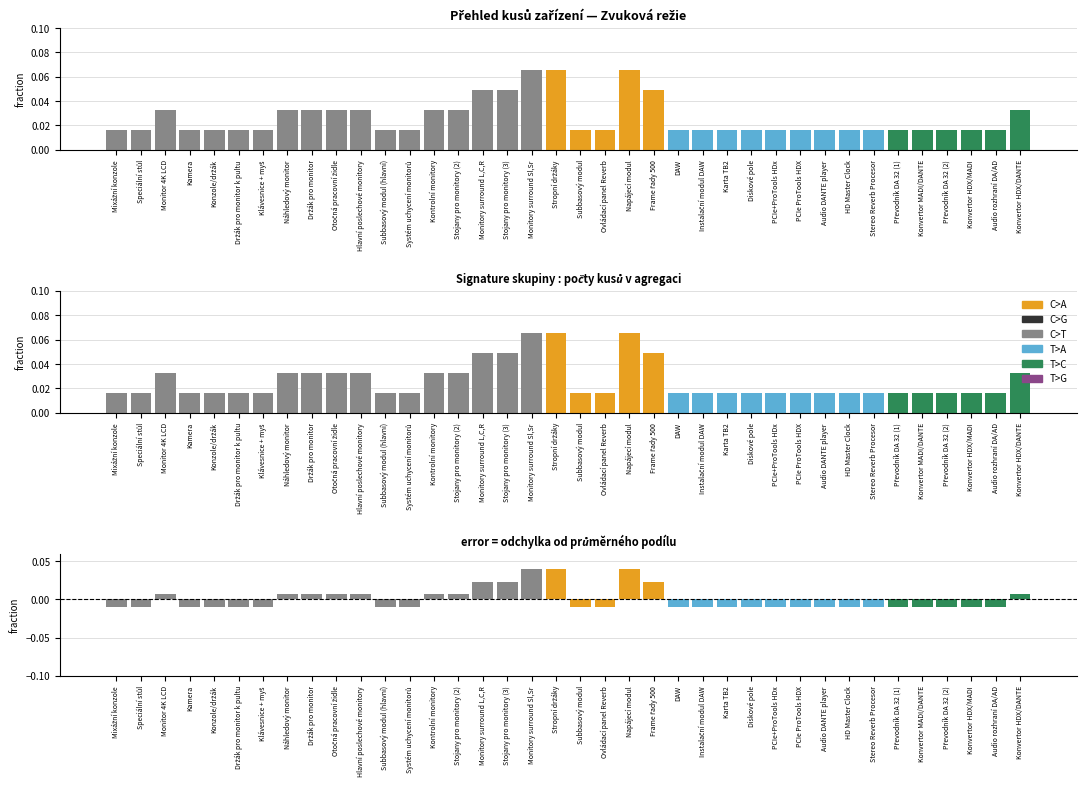

The Odchylka od průměru series shows 0.0 at Monitor 4K LCD. True or false?

True